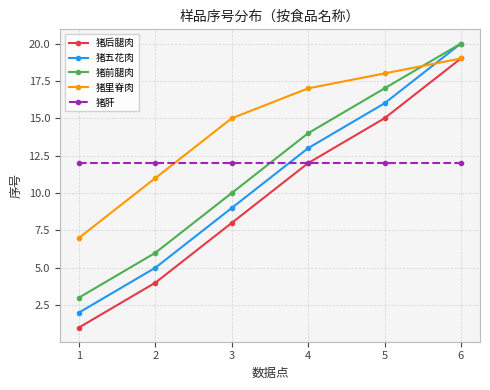

What is the minimum value shown in the chart?

1